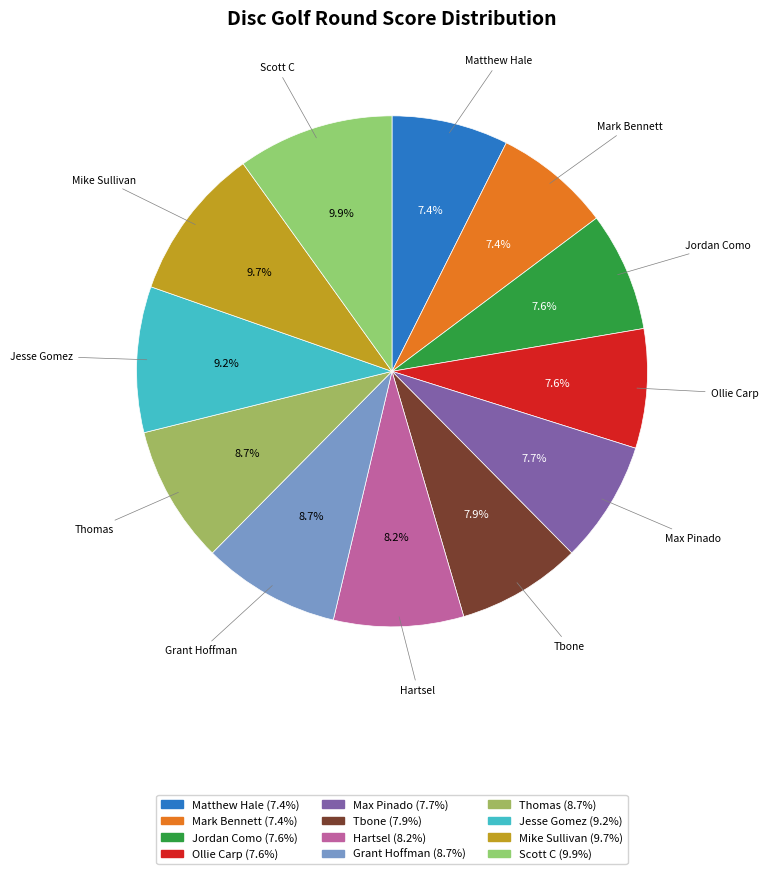

What portion of the pie excludes Matthew Hale?

92.6%